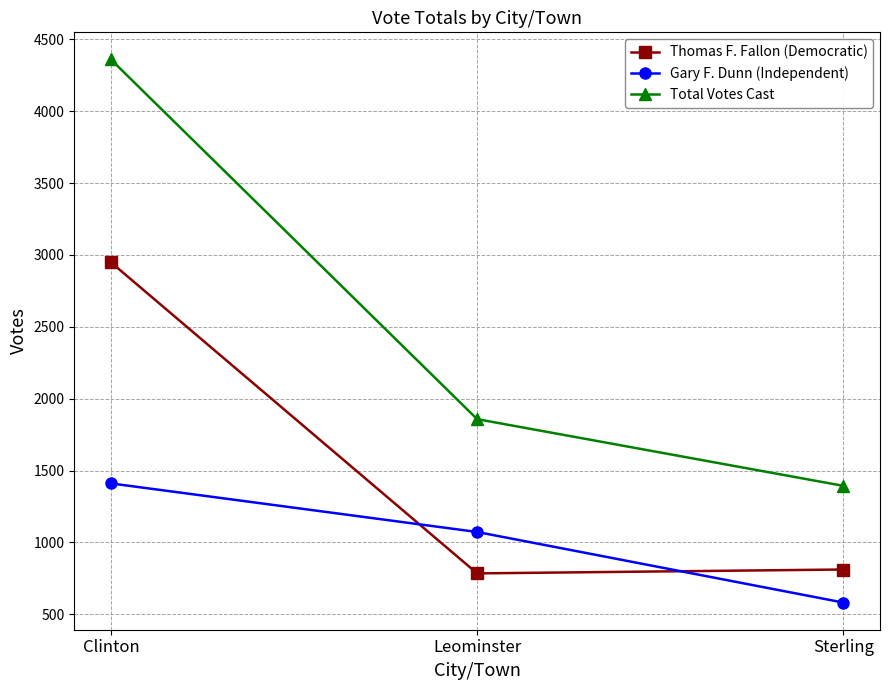

Which series has the widest spread of values?

Total Votes Cast